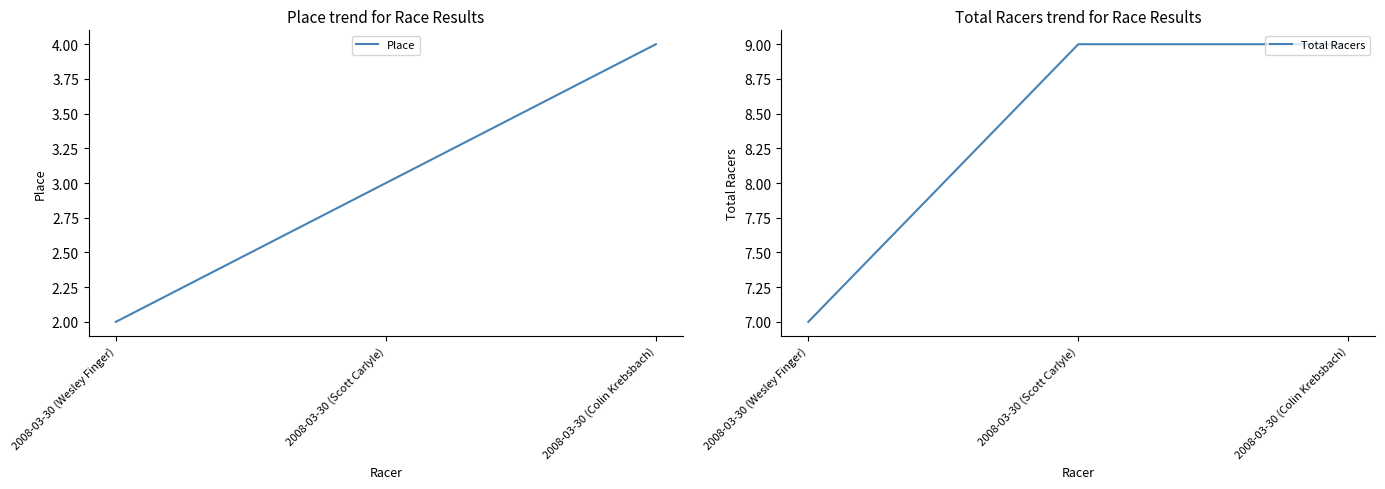

What is the sum of all Place values?

9